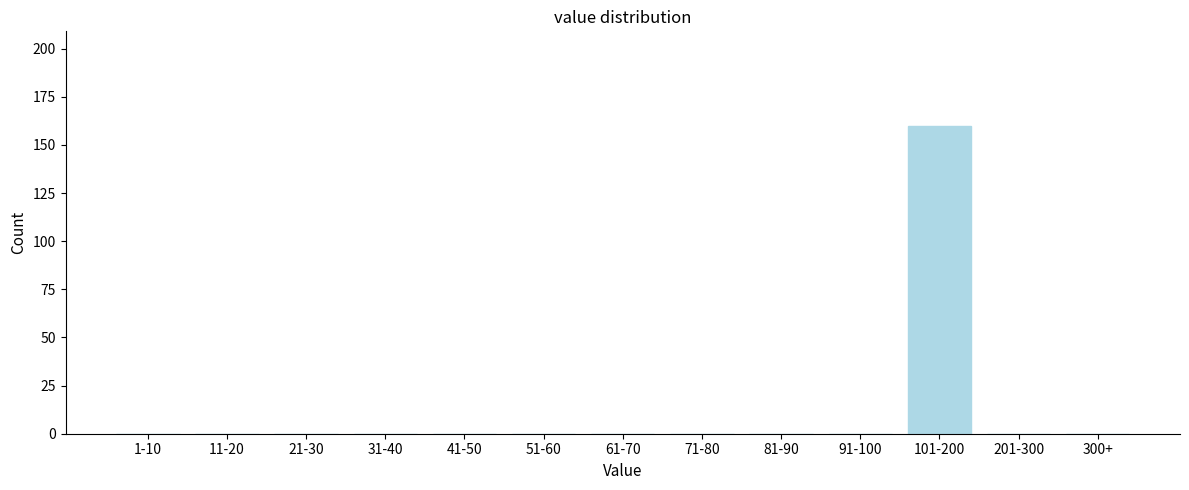

Reading left to right, what are all the values shown in this chart?

1-10=0	11-20=0	21-30=0	31-40=0	41-50=0	51-60=0	61-70=0	71-80=0	81-90=0	91-100=0	101-200=160	201-300=0	300+=0